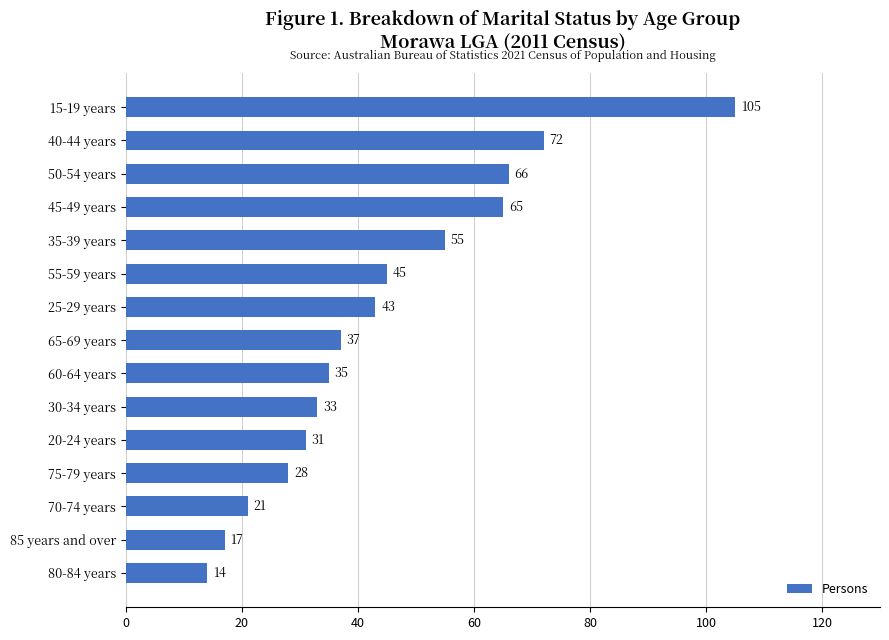

What is the ratio of the value at 50-54 years to the value at 65-69 years?

1.8